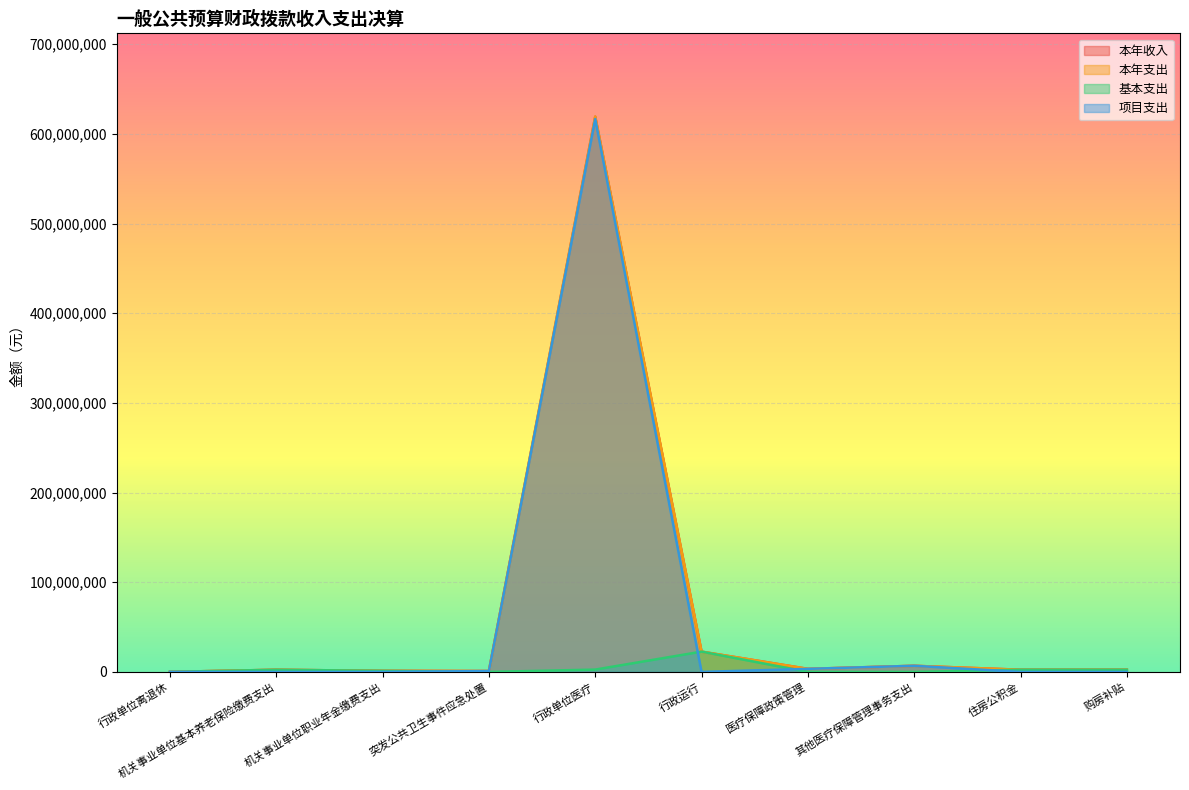

List the labels in order of 本年支出 value, largest first.

行政单位医疗, 行政运行, 其他医疗保障管理事务支出, 医疗保障政策管理, 住房公积金, 购房补贴, 机关事业单位基本养老保险缴费支出, 机关事业单位职业年金缴费支出, 突发公共卫生事件应急处置, 行政单位离退休